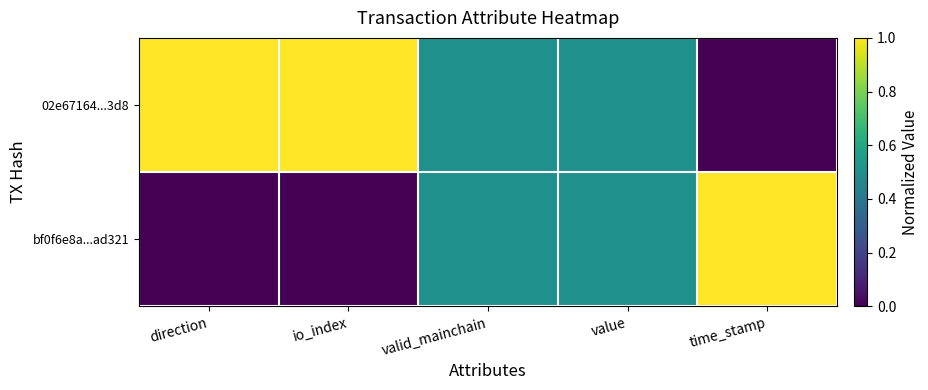

Which has a higher value, io_index or value?

value